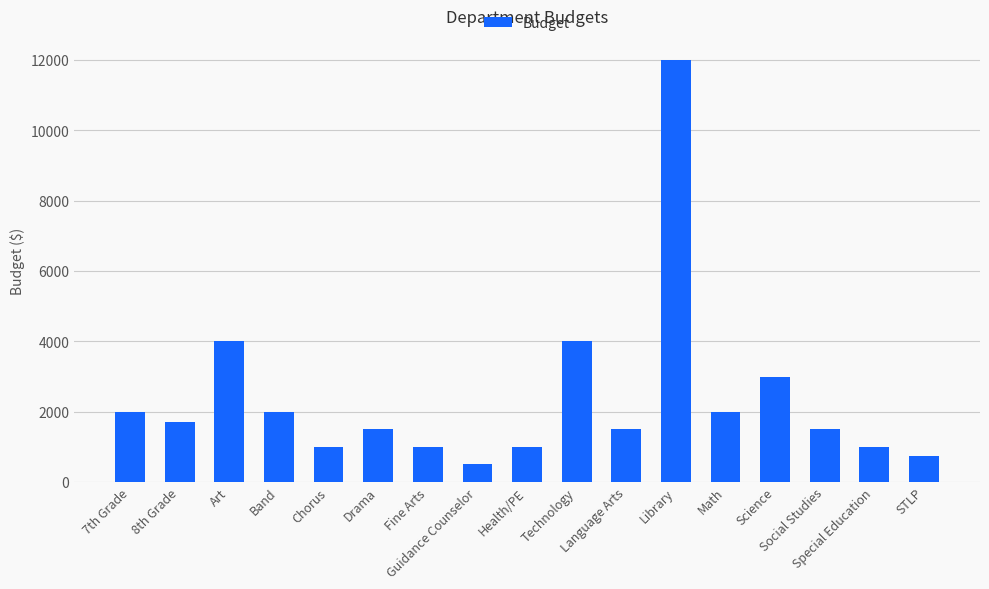

What is the change in value from Math to Special Education?

-1000